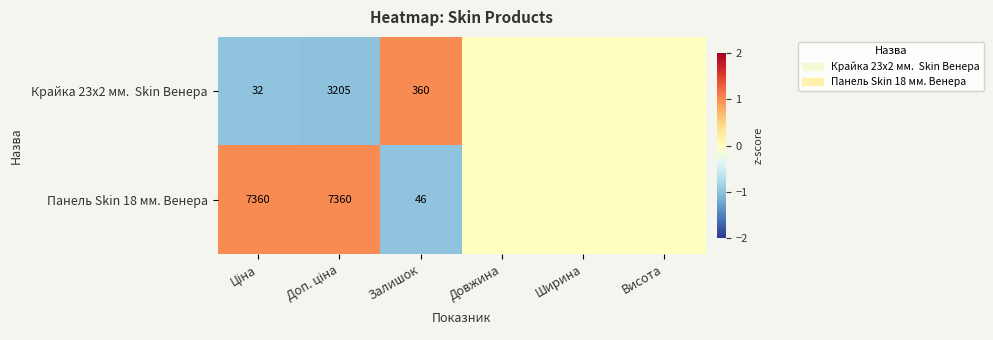

The Панель Skin 18 мм. Венера series shows 78 at Залишок. True or false?

False